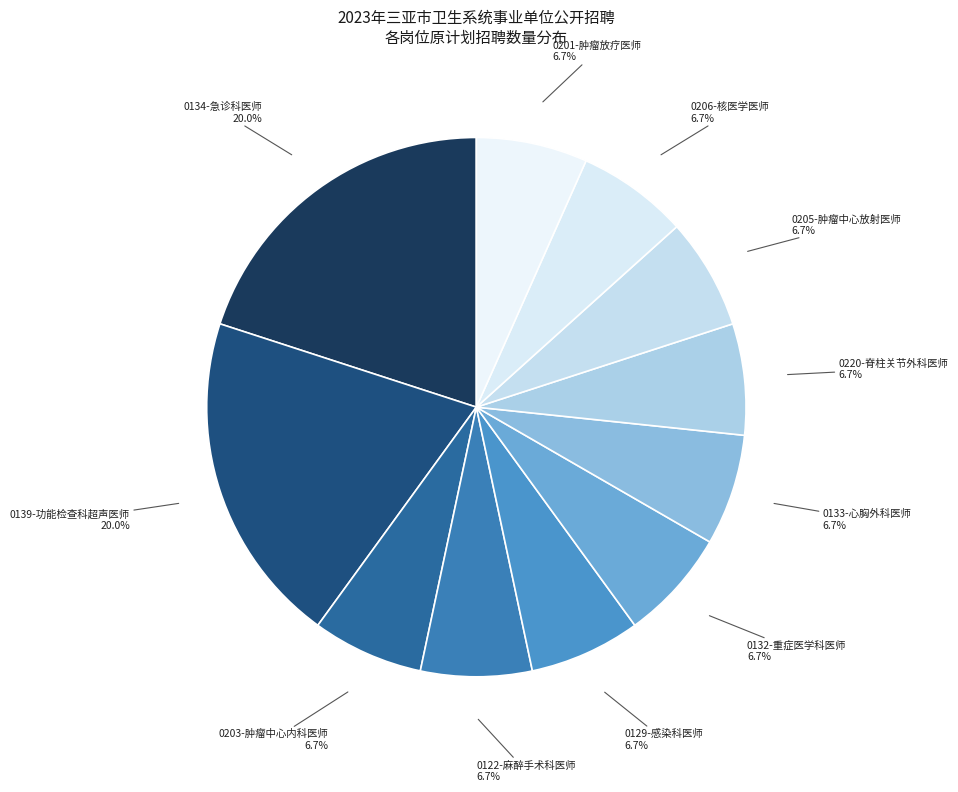

Approximately how many times larger is the value at 0206-核医学医师 compared to 0205-肿瘤中心放射医师?

1.0